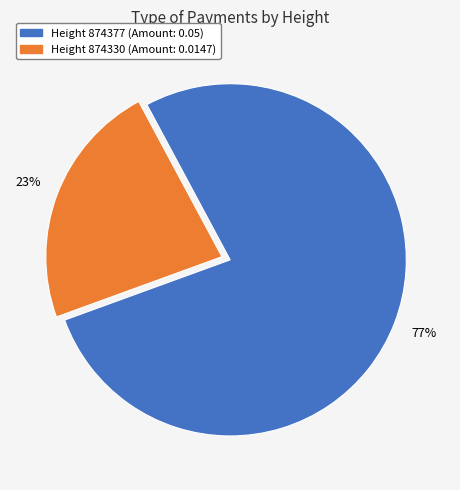

Is there a majority slice in this chart?

Yes